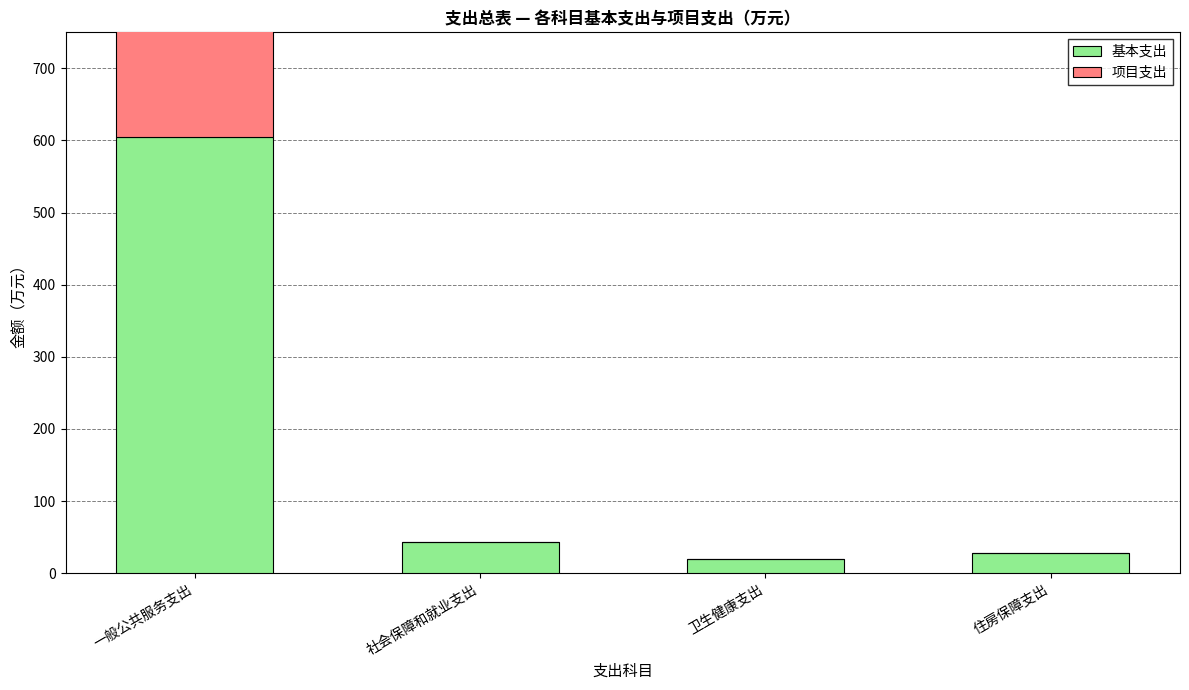

Is it true that 基本支出 equals 19.9 at 卫生健康支出?

True